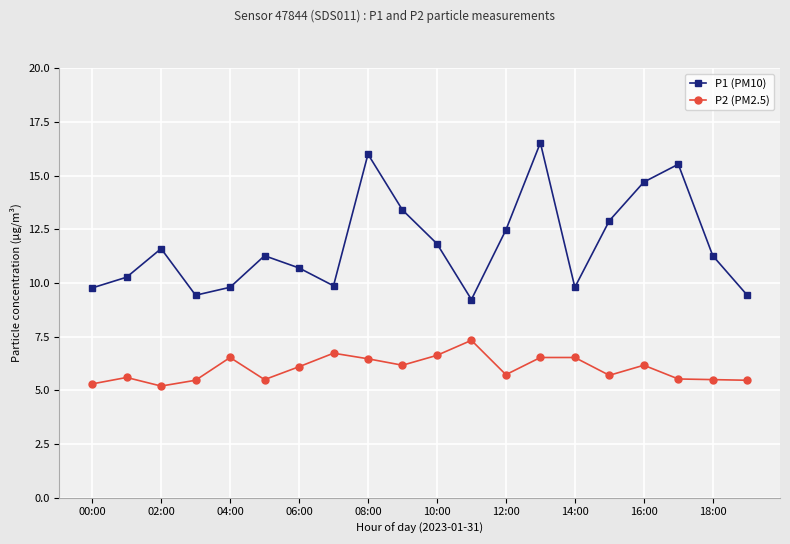

Which series has the widest spread of values?

P1 (PM10)